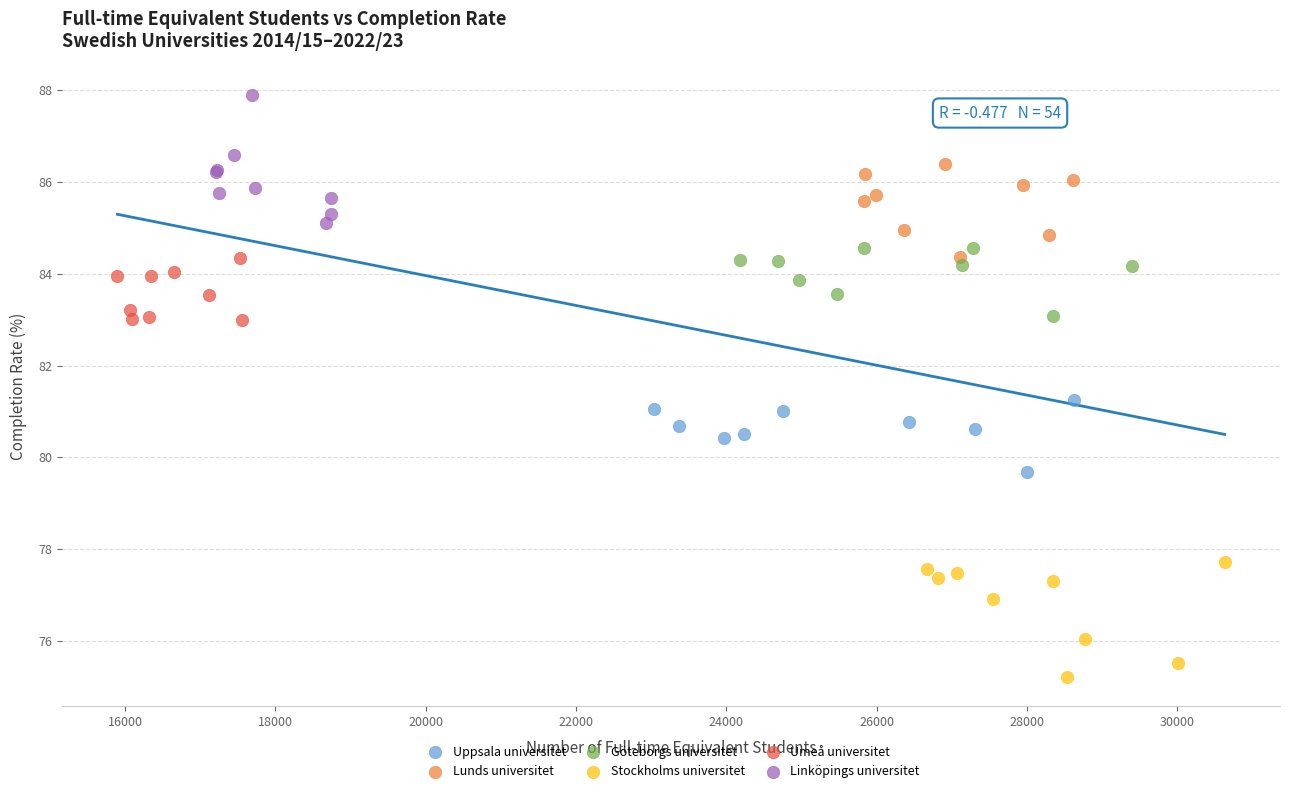

Which series reaches the maximum Y coordinate?

Linköpings universitet